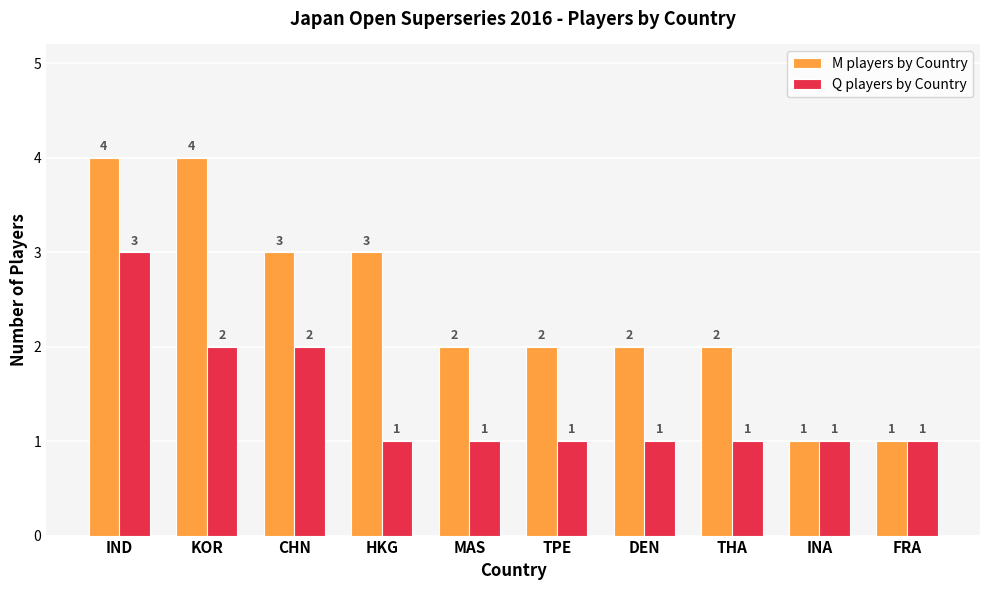

Count the number of data series in this chart.

2